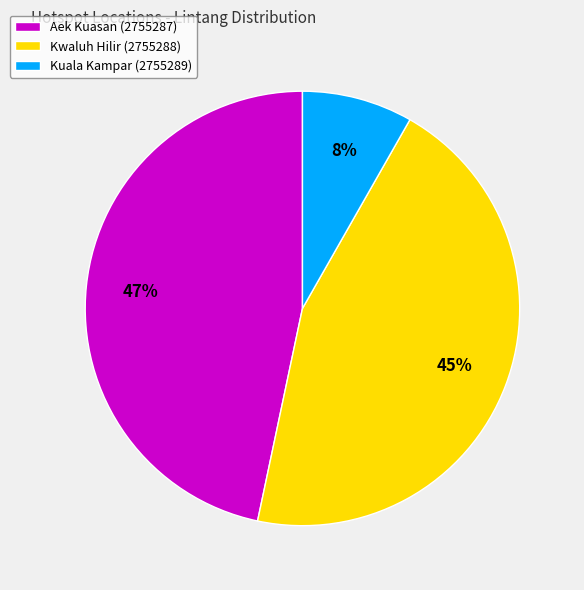

Which category has the biggest portion of the pie?

Aek Kuasan (2755287)